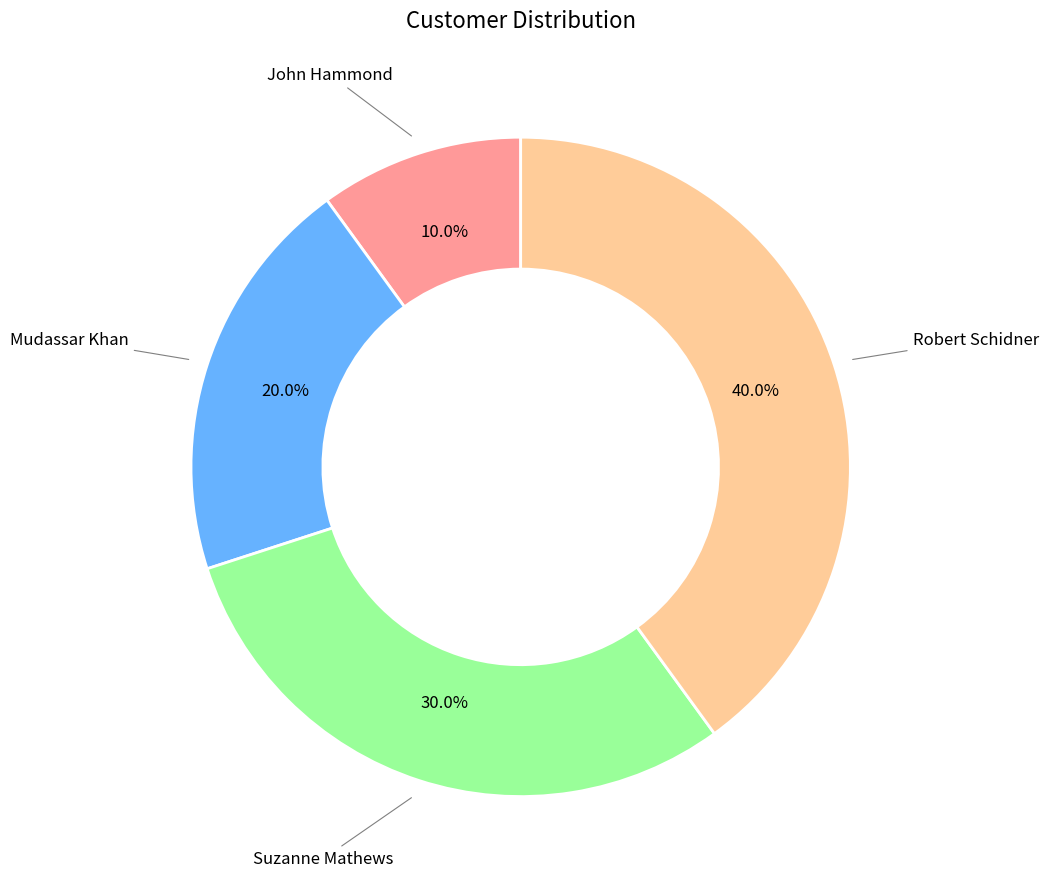

Do John Hammond and Suzanne Mathews together represent more than half of the pie?

No